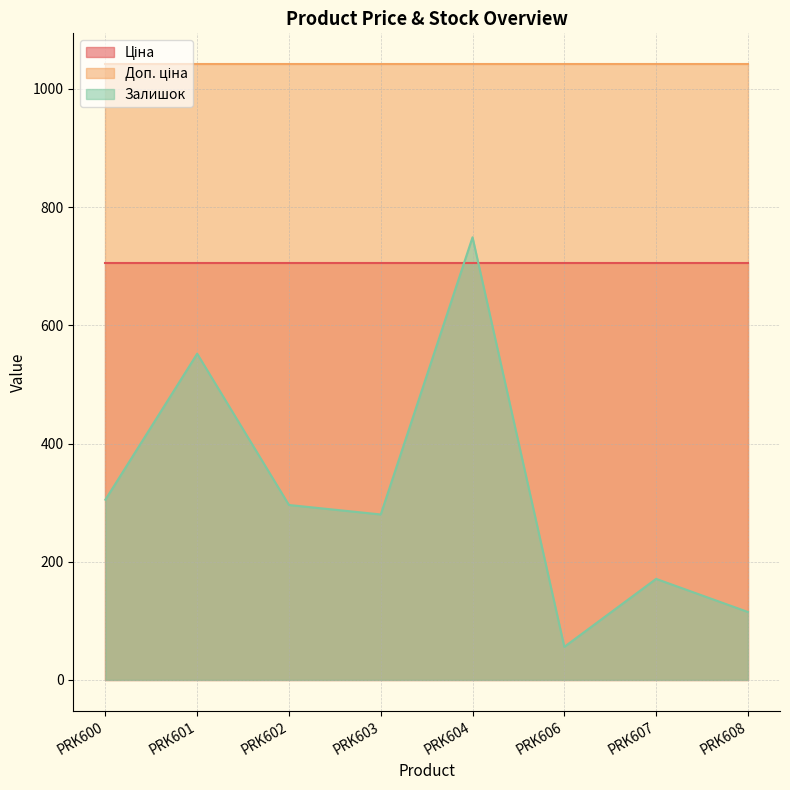

The value of Доп. ціна at PRK602 is 1042.0. True or false?

True